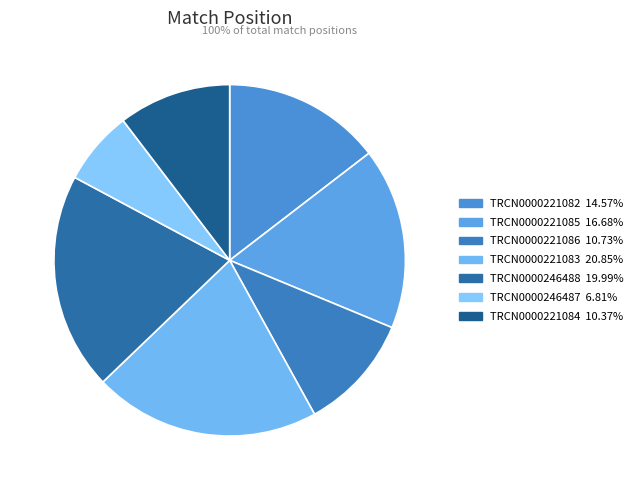

To the nearest percent, what is the difference between the TRCN0000221086 and TRCN0000246487 slice percentages?

4%